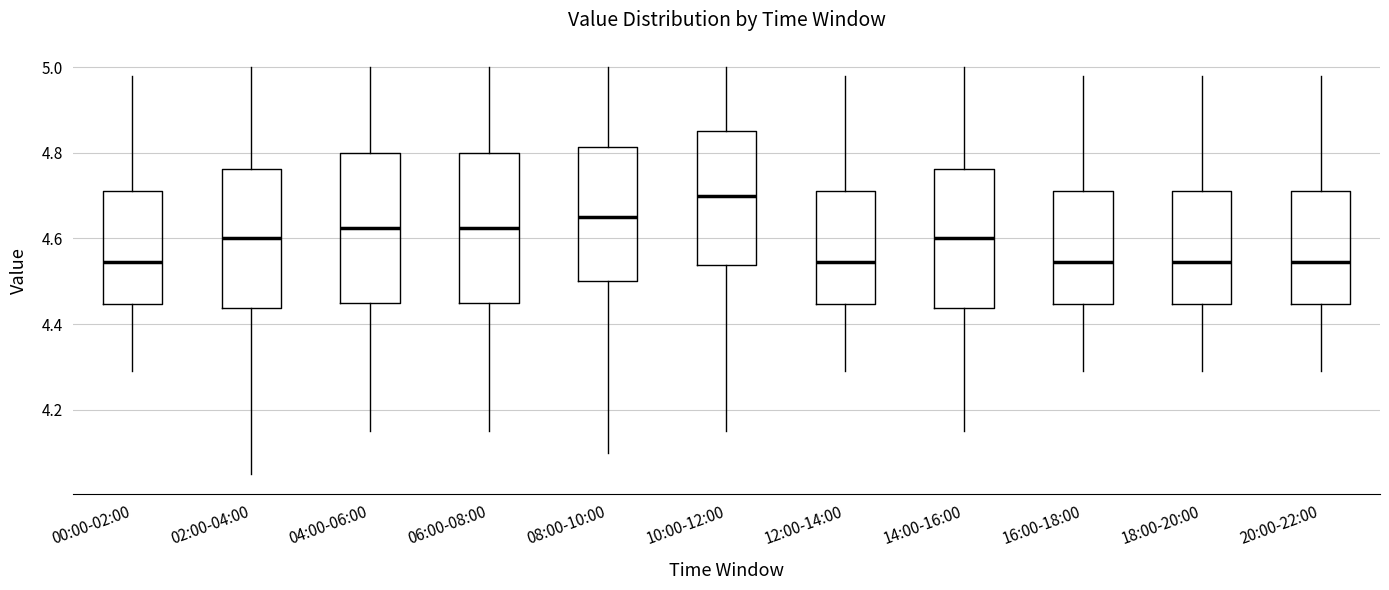

Reading left to right, transcribe this box plot: for each box, give where its median line is, the range the box spans, and where its two whiskers end, as read against the y-axis. The values are not printed on the chart, so give them approximately, as read against the axis.

00:00-02:00: median 4.54, box 4.44 to 4.72, whiskers 4.30 to 4.98
02:00-04:00: median 4.60, box 4.44 to 4.76, whiskers 4.06 to 5.00
04:00-06:00: median 4.62, box 4.46 to 4.80, whiskers 4.16 to 5.00
06:00-08:00: median 4.62, box 4.46 to 4.80, whiskers 4.16 to 5.00
08:00-10:00: median 4.66, box 4.50 to 4.82, whiskers 4.10 to 5.00
10:00-12:00: median 4.70, box 4.54 to 4.86, whiskers 4.16 to 5.00
12:00-14:00: median 4.54, box 4.44 to 4.72, whiskers 4.30 to 4.98
14:00-16:00: median 4.60, box 4.44 to 4.76, whiskers 4.16 to 5.00
16:00-18:00: median 4.54, box 4.44 to 4.72, whiskers 4.30 to 4.98
18:00-20:00: median 4.54, box 4.44 to 4.72, whiskers 4.30 to 4.98
20:00-22:00: median 4.54, box 4.44 to 4.72, whiskers 4.30 to 4.98